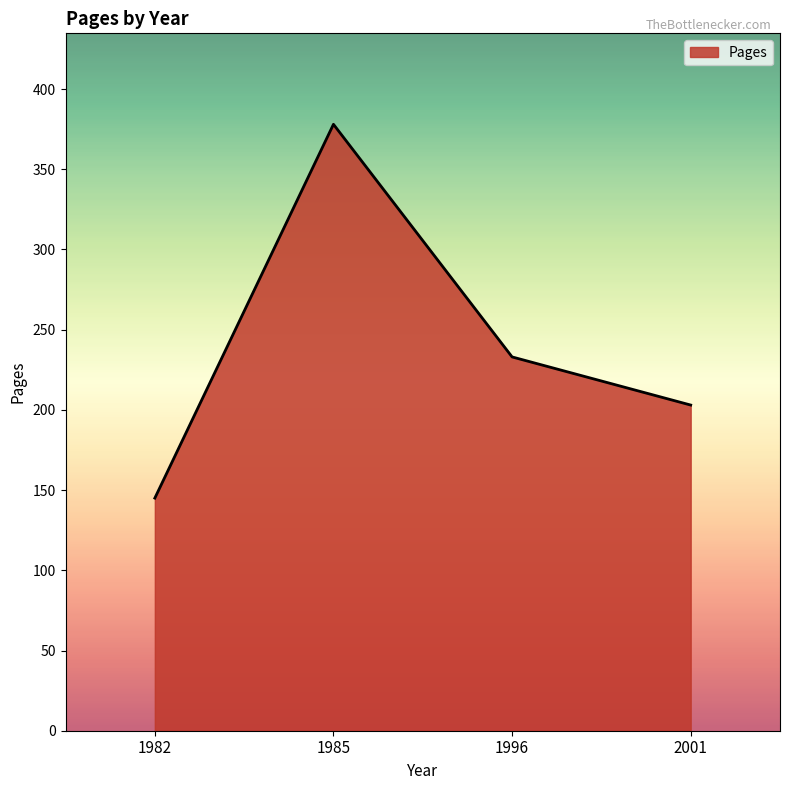

What is the change in value from 1982 to 2001?

+58